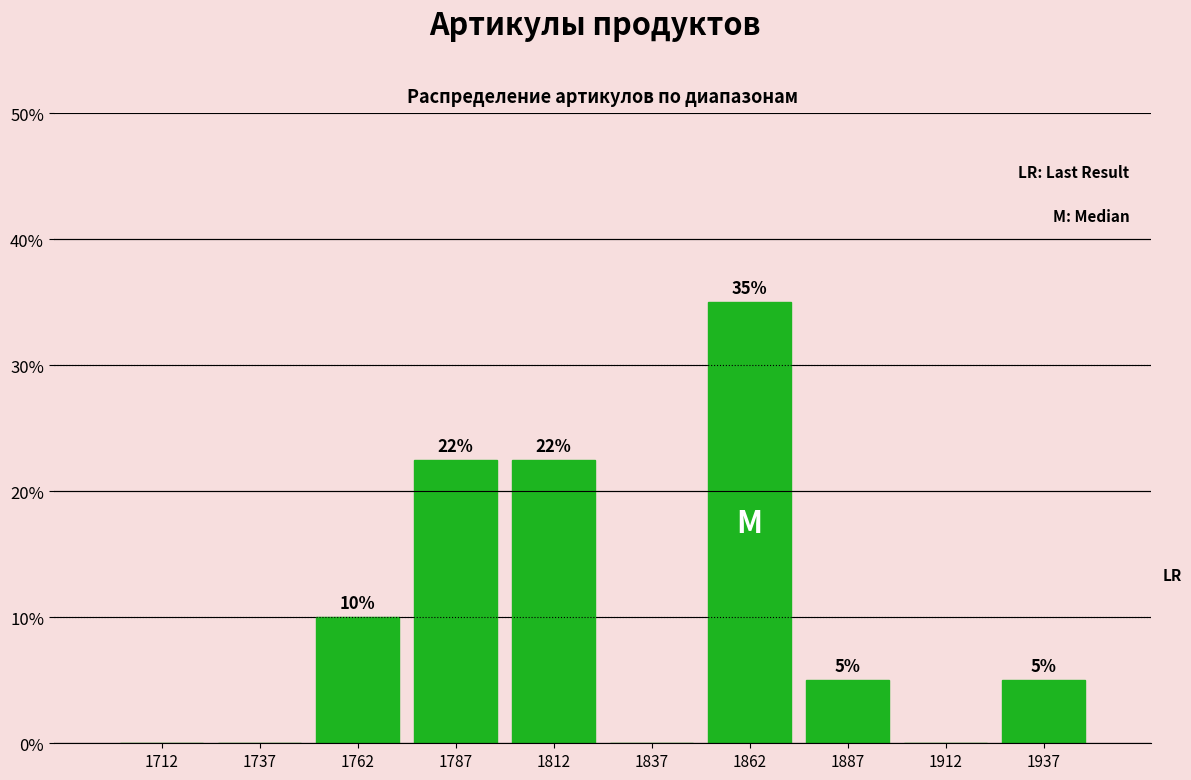

Over which range of the x-axis is the bar tallest?

1850 to 1875